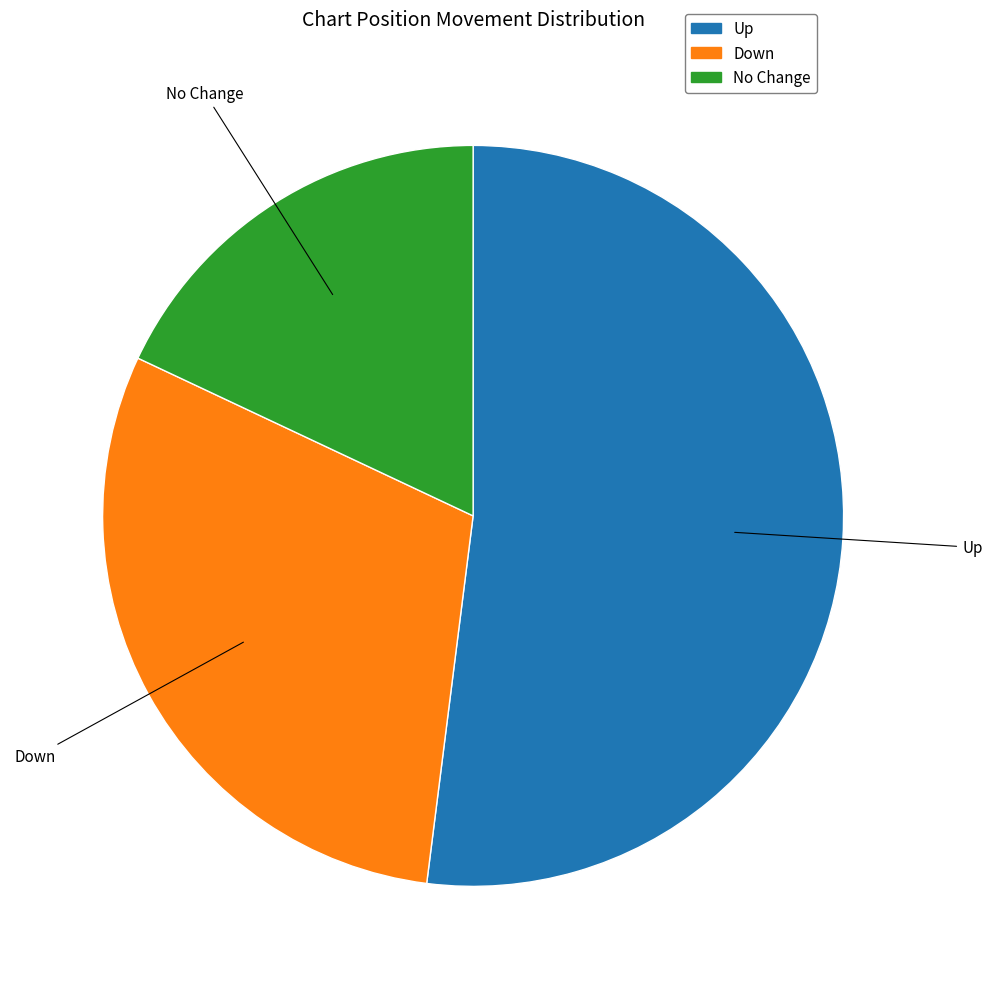

Rank the categories by value from lowest to highest.

No Change, Down, Up